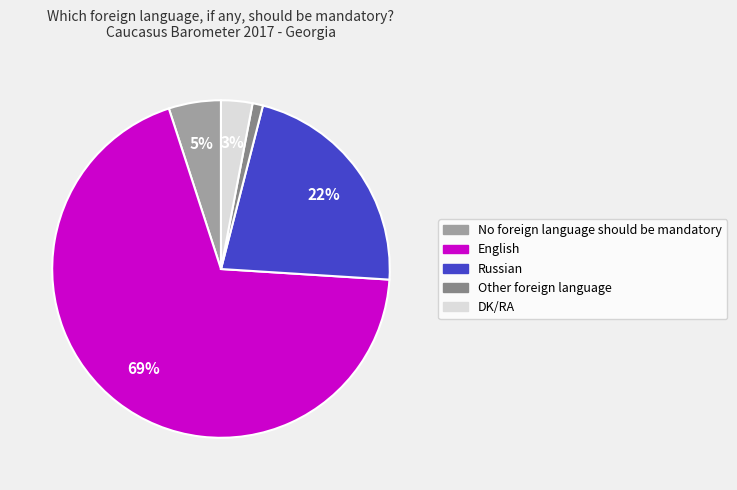

What percentage is the No foreign language should be mandatory slice, to the nearest percent?

5%